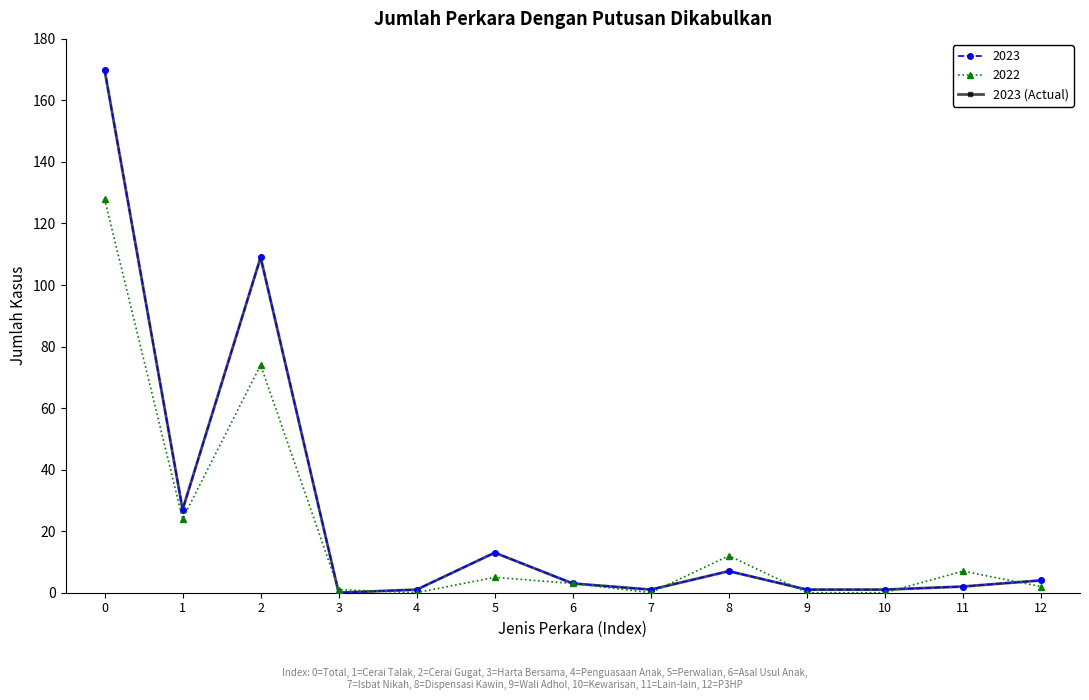

Does the chart have visible grid lines?

No